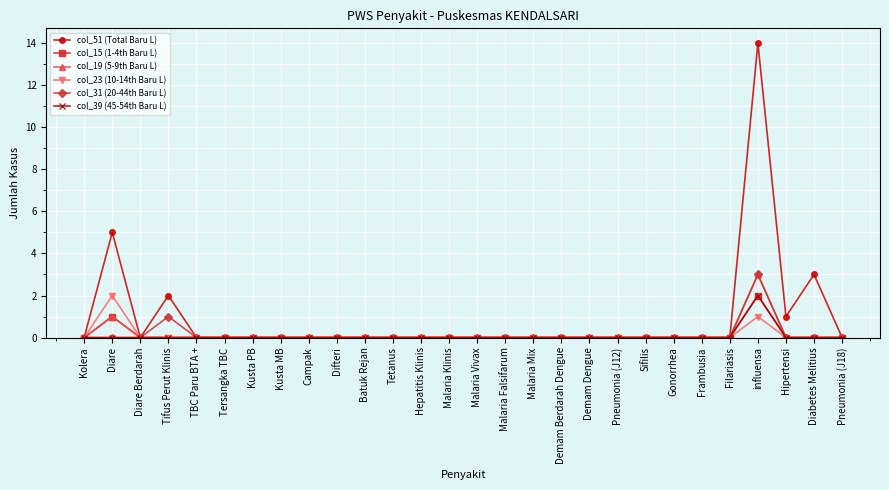

What position from the right is Malaria Vivax?

14